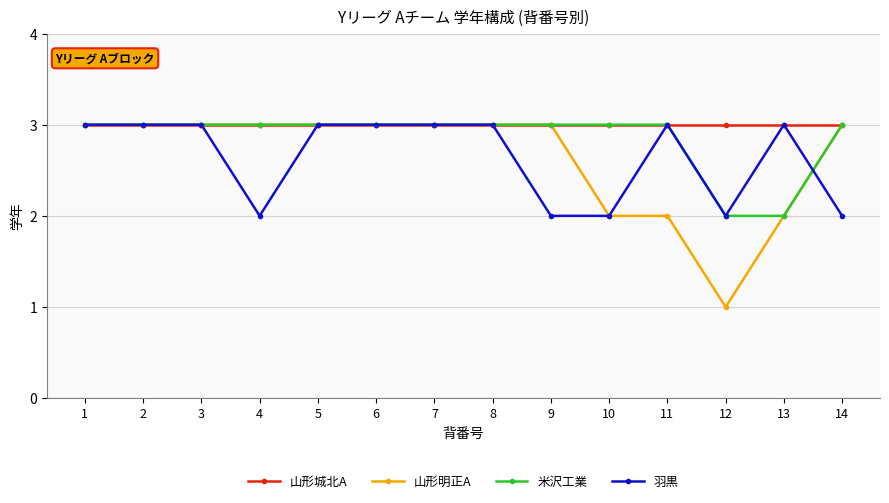

What is the difference between the maximum and second lowest values in the 羽黒 series?

1